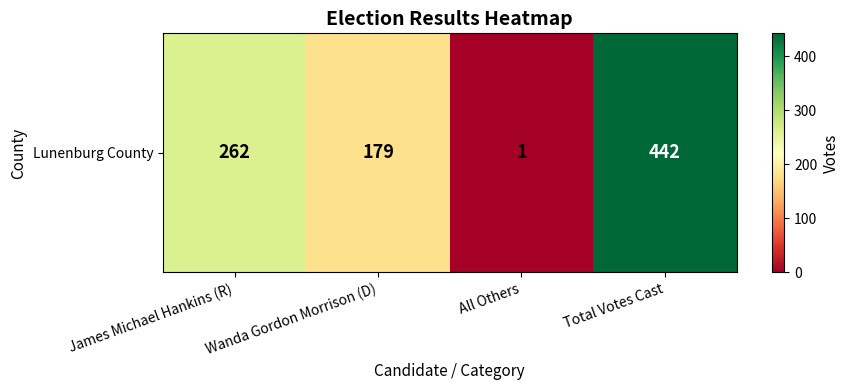

Which has a higher value, All Others or Wanda Gordon Morrison (D)?

Wanda Gordon Morrison (D)